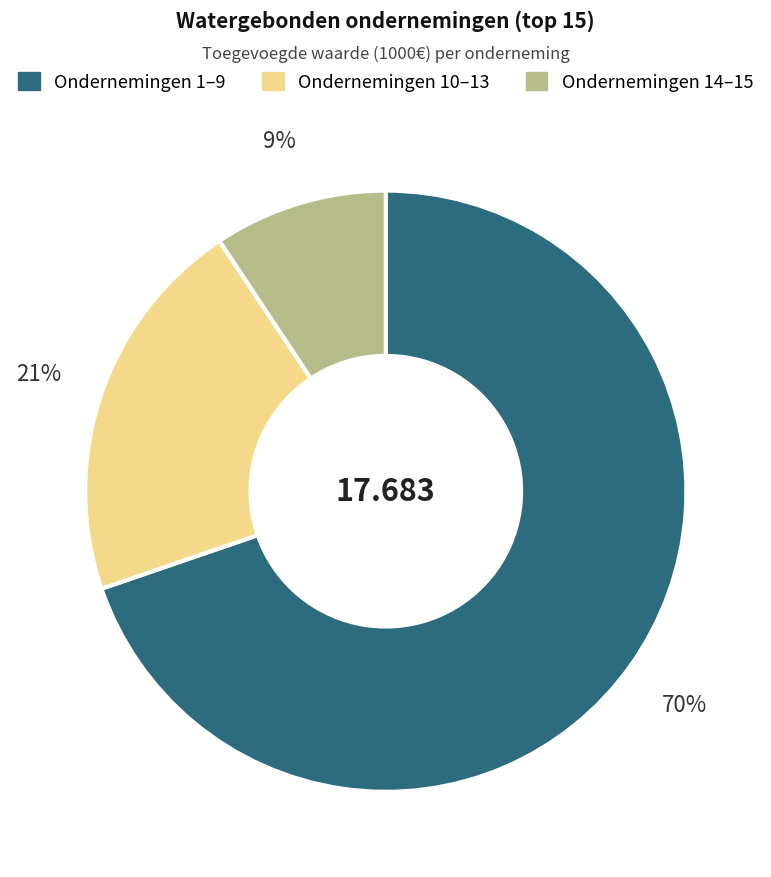

To the nearest percent, what is the average slice percentage?

33%